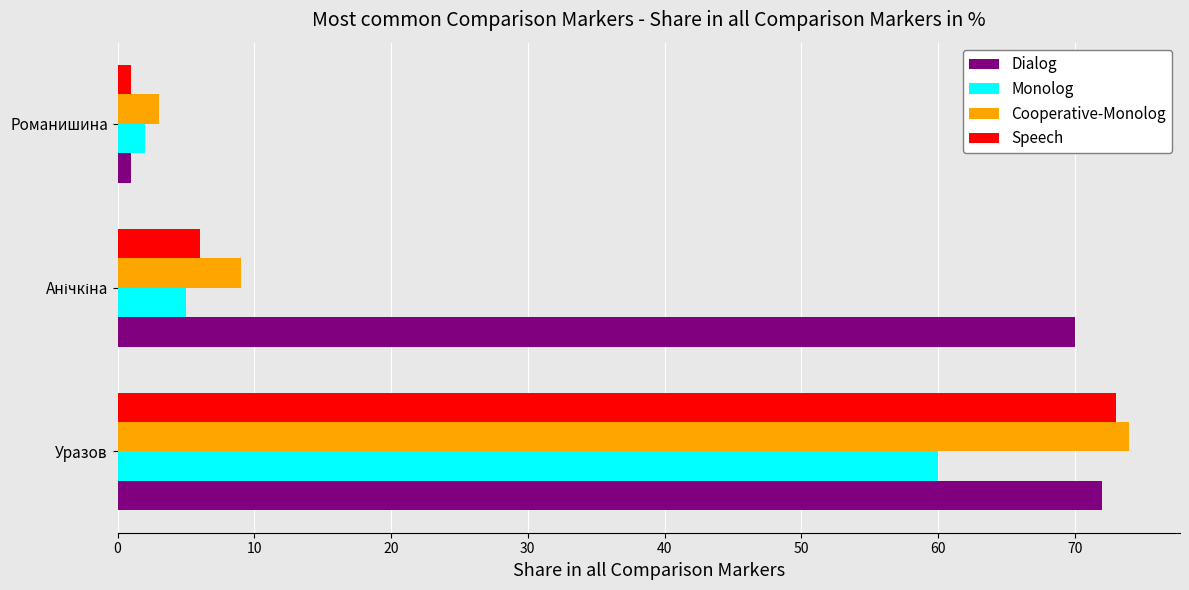

What is the spread (max minus min) of values at Уразов?

14